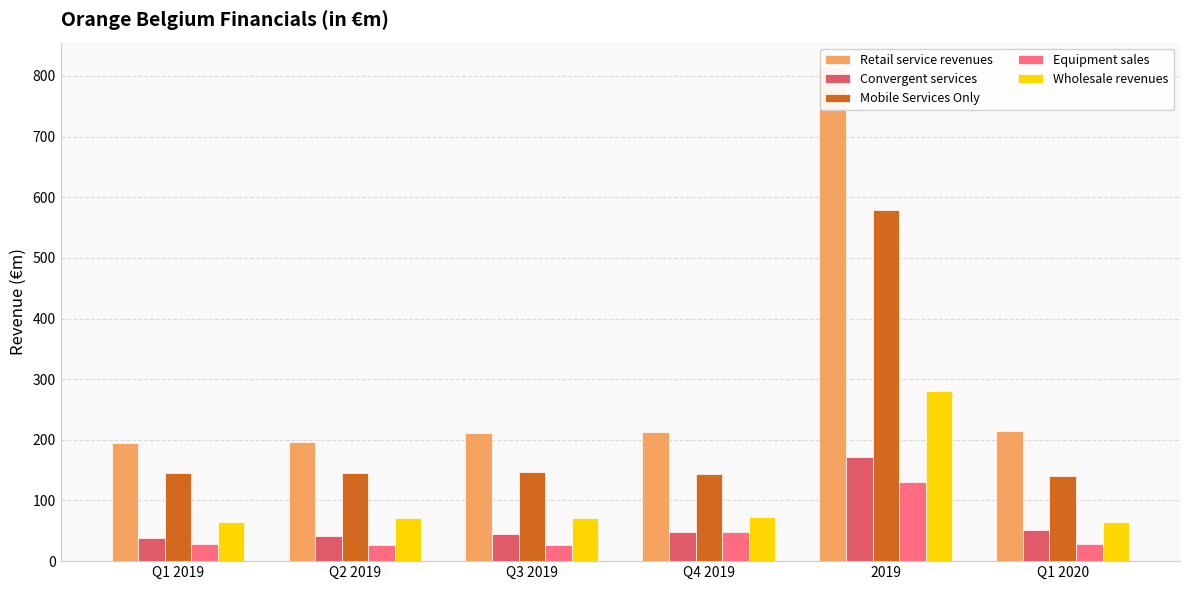

Reading left to right, what are all the values shown in this chart?

Retail service revenues: 194.5	196.1	210.6	213.1	814.3	214.3
Convergent services: 38.1	41.0	44.3	48.2	171.6	51.7
Mobile Services Only: 145.5	144.7	146.4	143.0	579.6	140.1
Equipment sales: 28.9	27.0	26.4	47.5	129.8	28.9
Wholesale revenues: 65.2	70.7	70.6	73.3	279.9	63.9